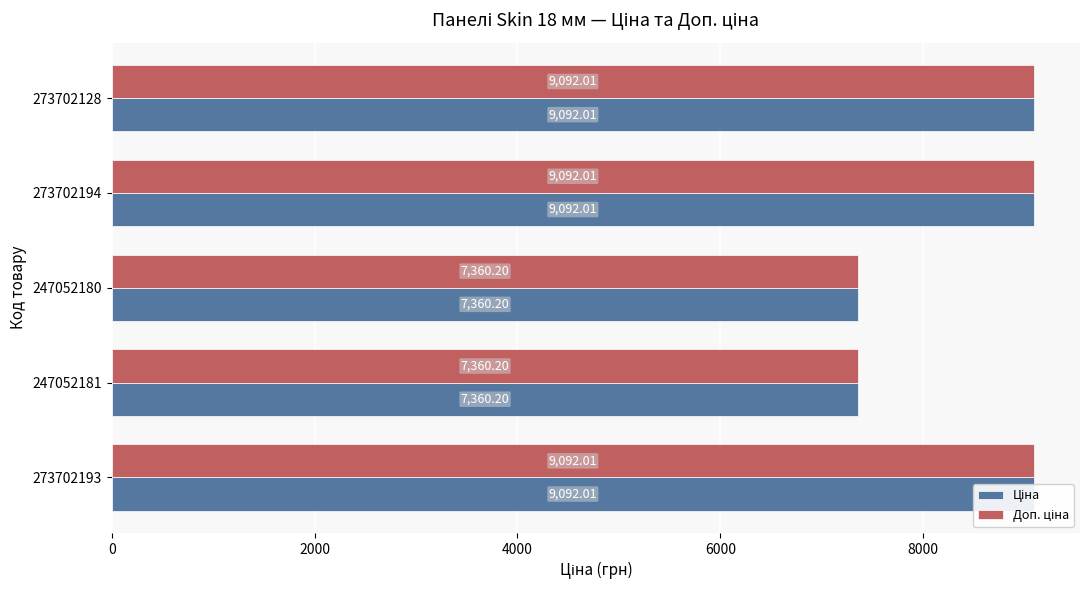

Reading left to right, what are all the values shown in this chart?

Ціна: 9092.0	7360.2	7360.2	9092.0	9092.0
Доп. ціна: 9092.0	7360.2	7360.2	9092.0	9092.0